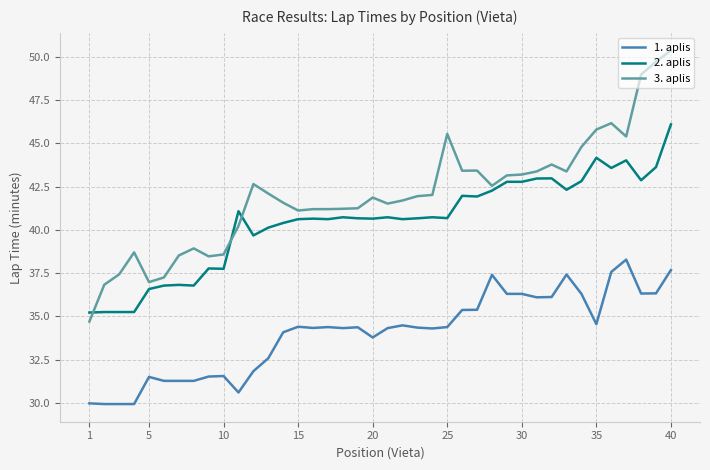

List the series in order of their overall mean, highest first.

3. aplis, 2. aplis, 1. aplis